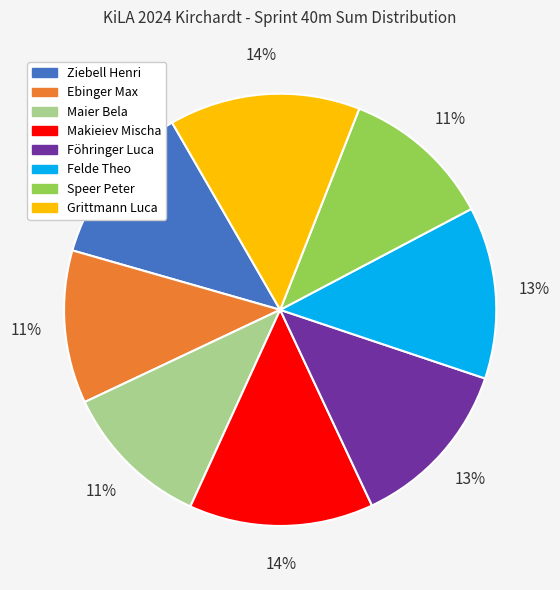

True or false: Makieiev Mischa accounts for 14% of the total.

True